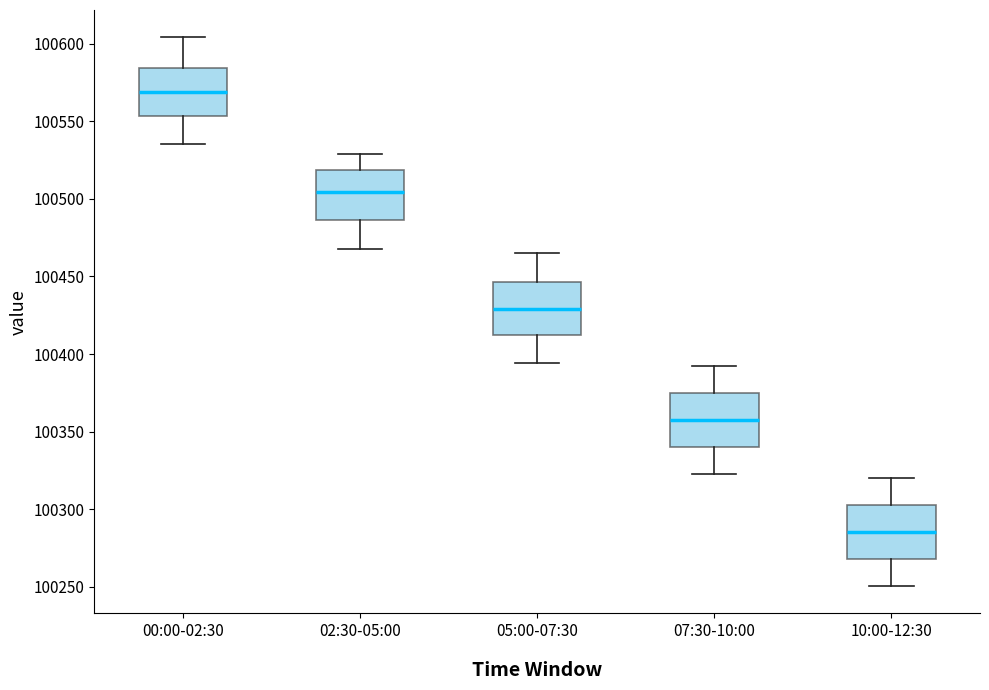

Reading left to right, read every box against the y-axis: the position of its median line, the range the box covers, and the ends of its whiskers. The values are not printed on the chart, so give them approximately, as read against the axis.

00:00-02:30: median 100570, box 100555 to 100585, whiskers 100535 to 100605
02:30-05:00: median 100505, box 100485 to 100520, whiskers 100465 to 100530
05:00-07:30: median 100430, box 100410 to 100445, whiskers 100395 to 100465
07:30-10:00: median 100355, box 100340 to 100375, whiskers 100320 to 100390
10:00-12:30: median 100285, box 100270 to 100305, whiskers 100250 to 100320